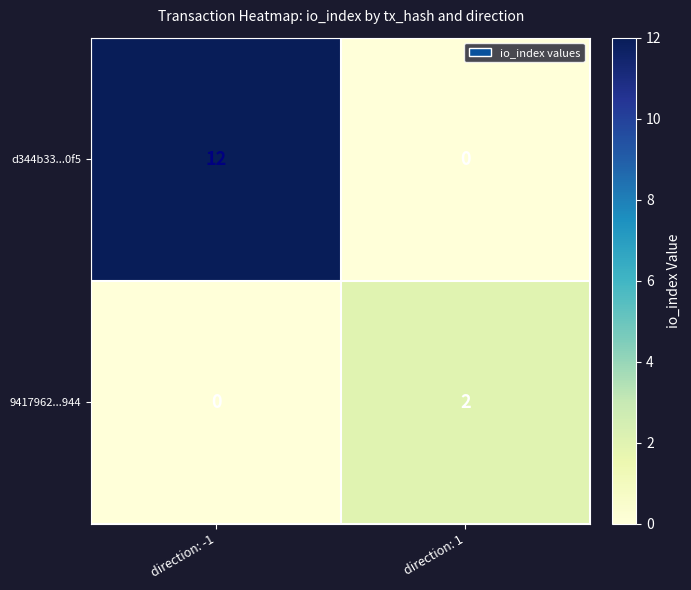

True or false: d344b33...0f5 has a value of 0 at direction: 1.

True